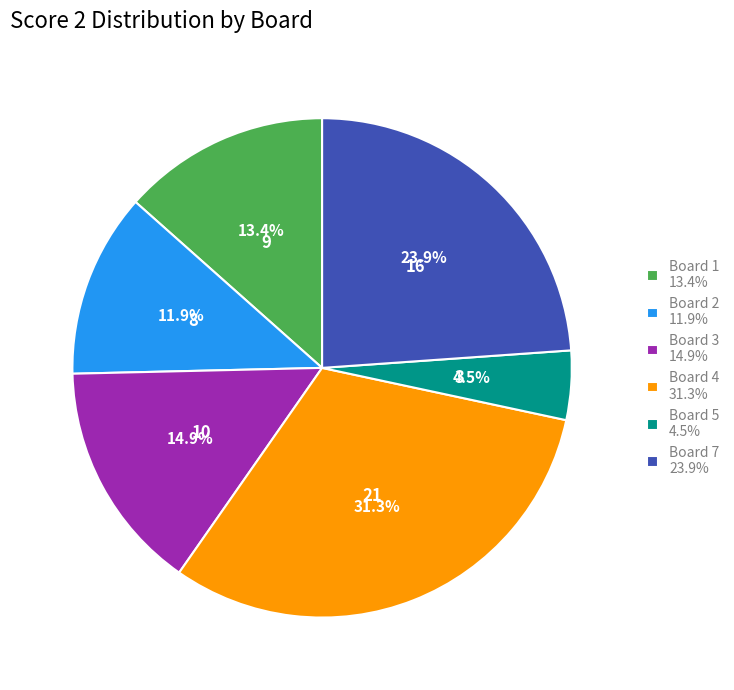

Is the sum of Board 5 4.5% and Board 4 31.3% greater than half?

No